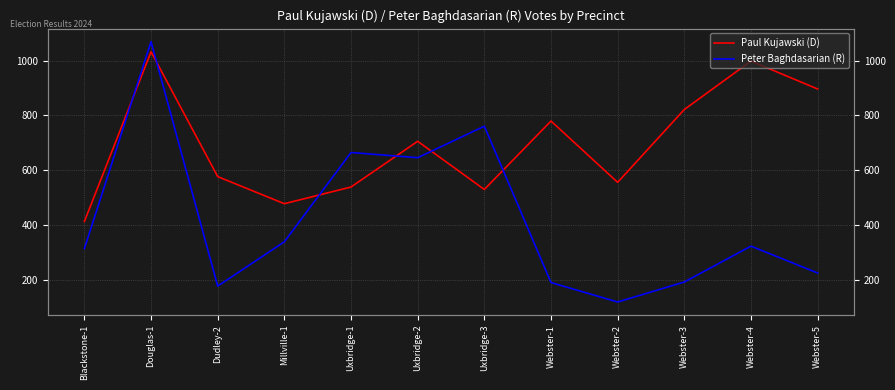

Which series has the widest spread of values?

Peter Baghdasarian (R)